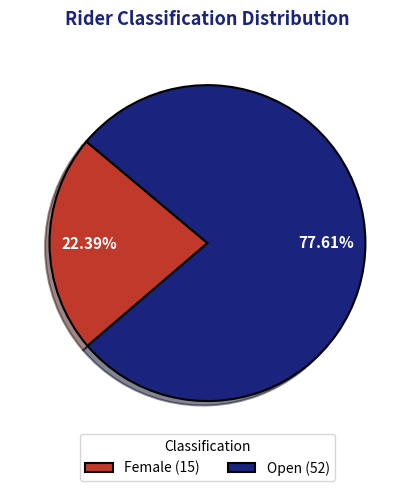

Do Female and Open together represent more than half of the pie?

Yes